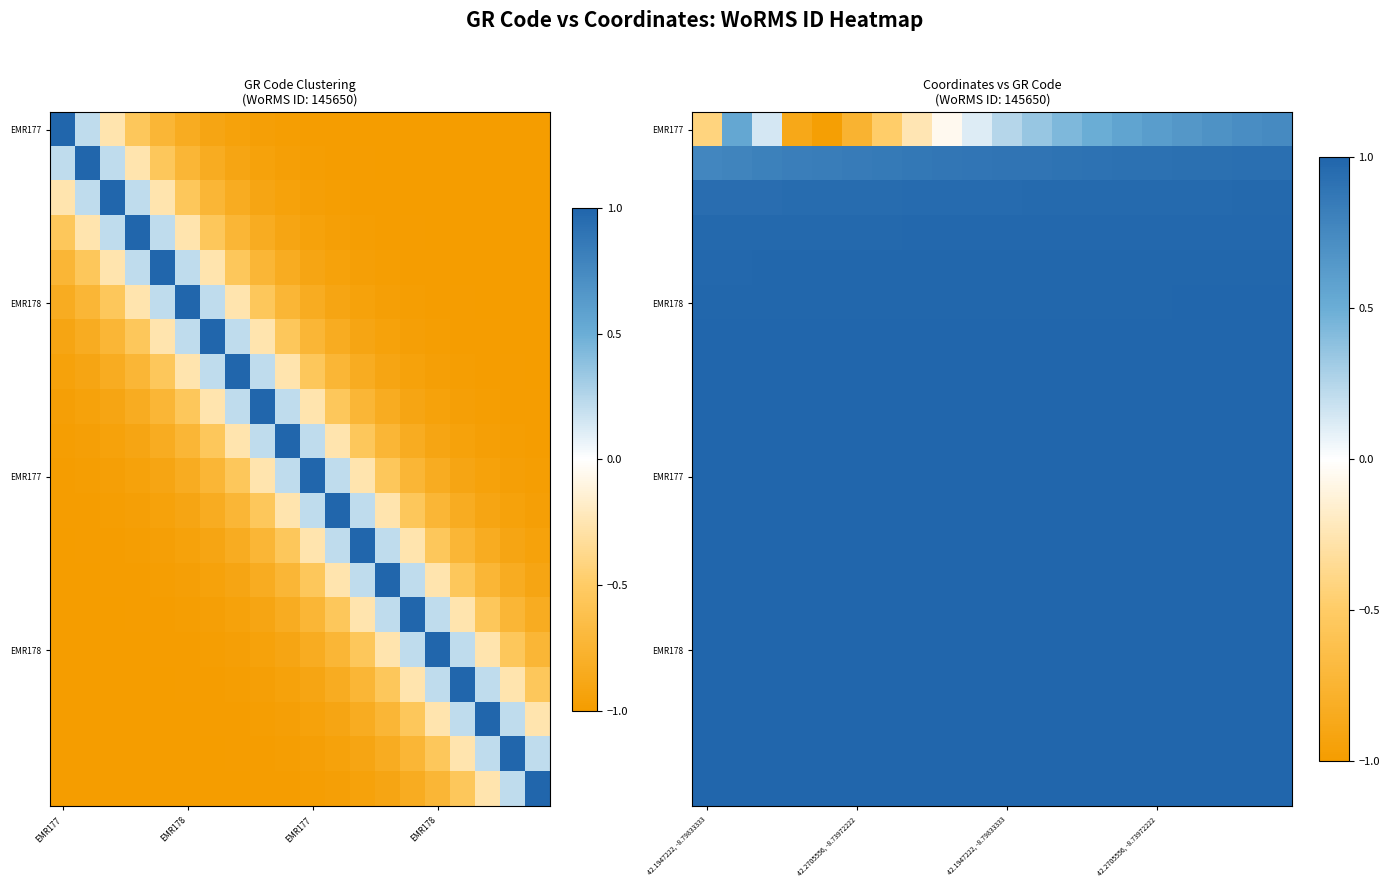

At which category does the chart reach its minimum across all series?

4